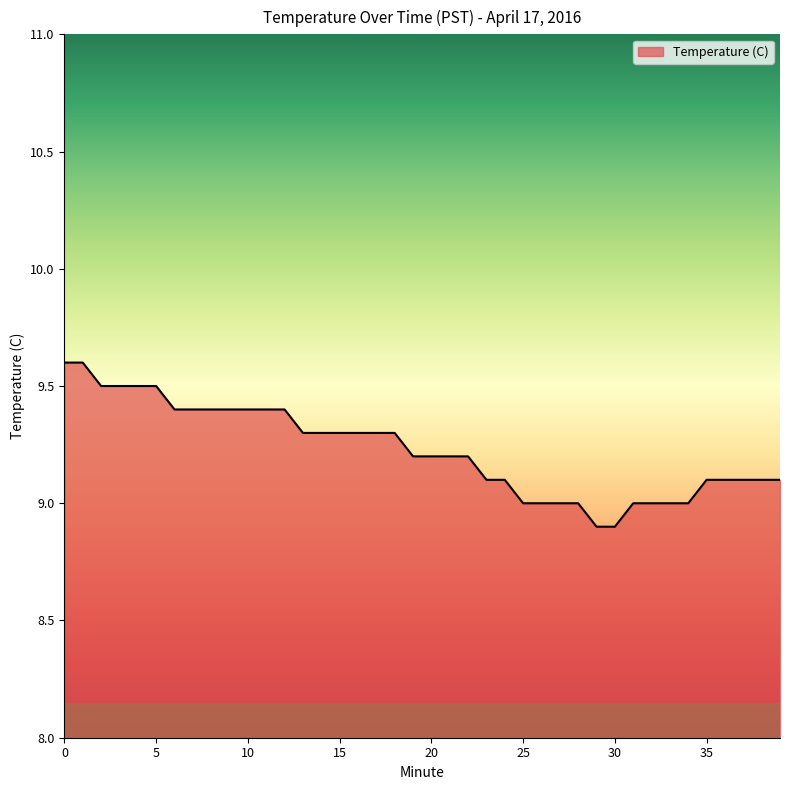

What is the greatest value displayed?

9.6